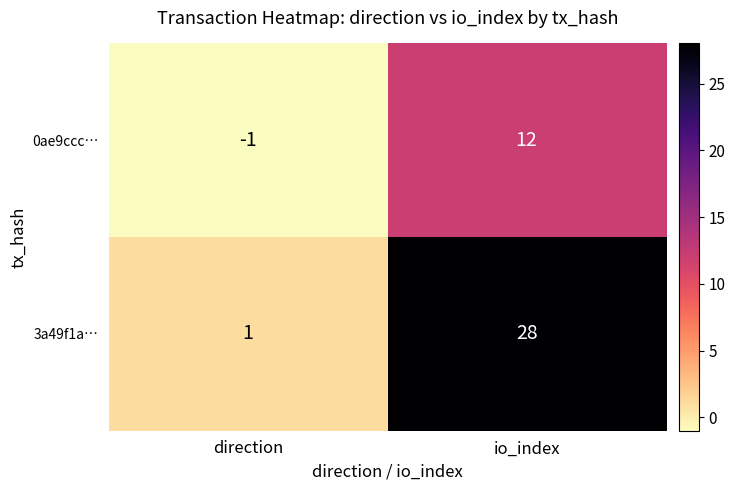

What is the minimum value shown in the chart?

-1